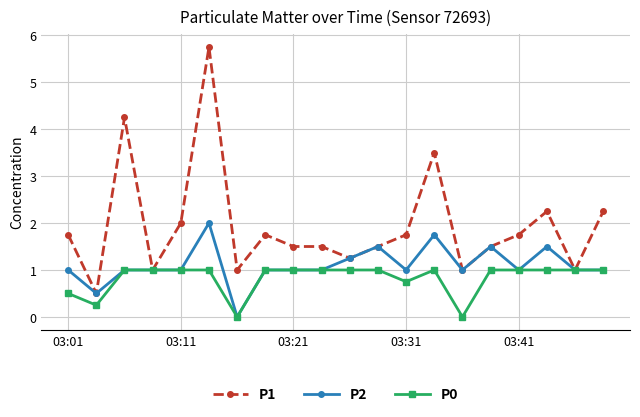

Which series has the largest total across all categories?

P1